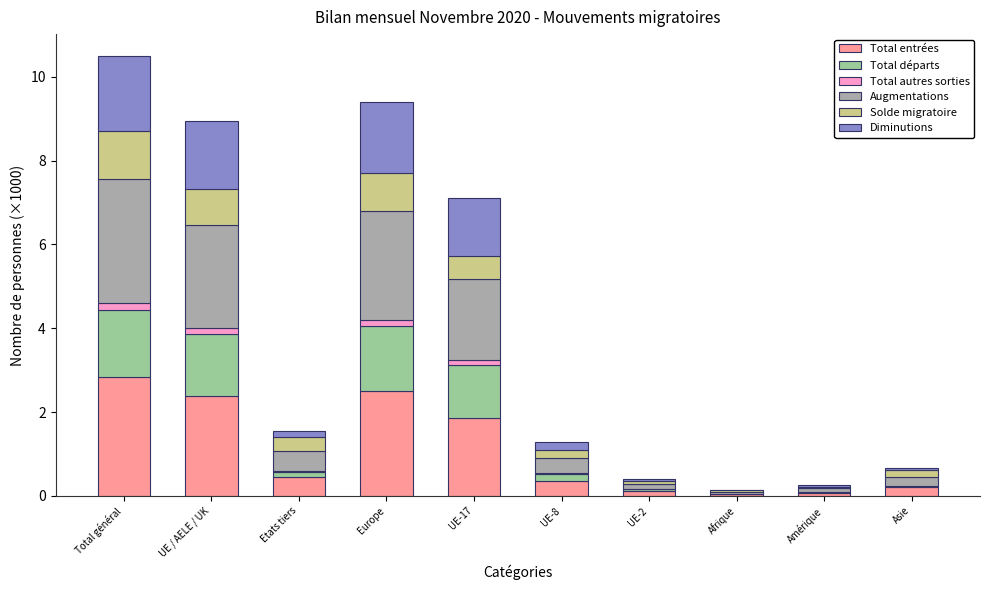

What is the maximum value for Total entrées?

2.8